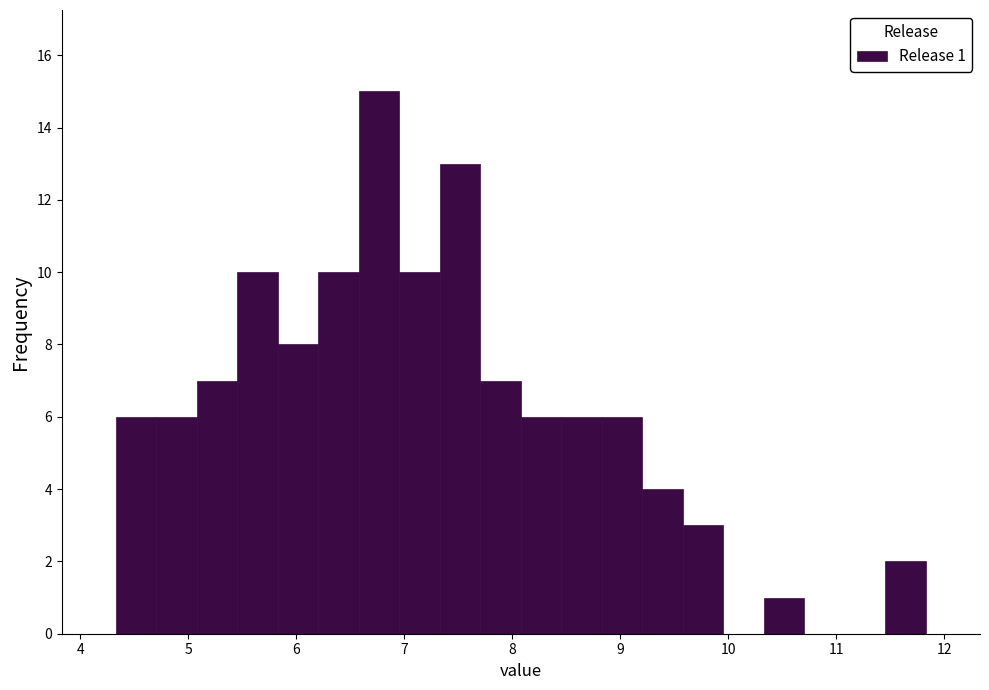

Around what value on the x-axis is the tallest bar? Give the approximate position of its centre, as read against the axis.

6.8